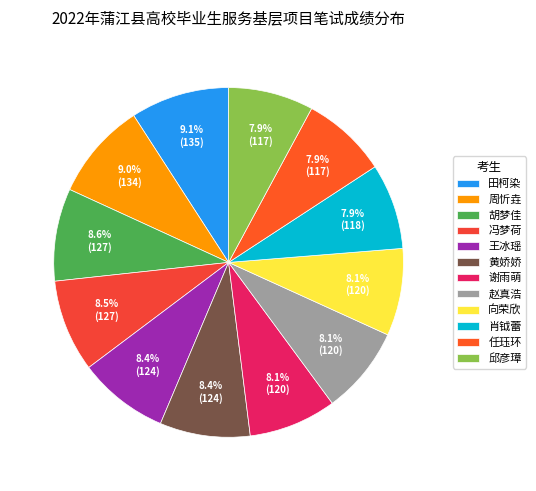

Is there a majority slice in this chart?

No